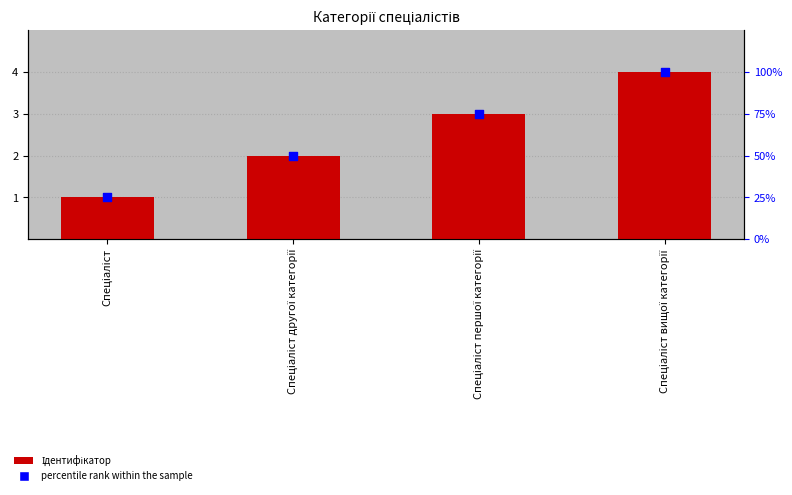

Is the value of percentile rank within the sample at Спеціаліст першої категорії greater than the value of Ідентифікатор at Спеціаліст другої категорії?

No